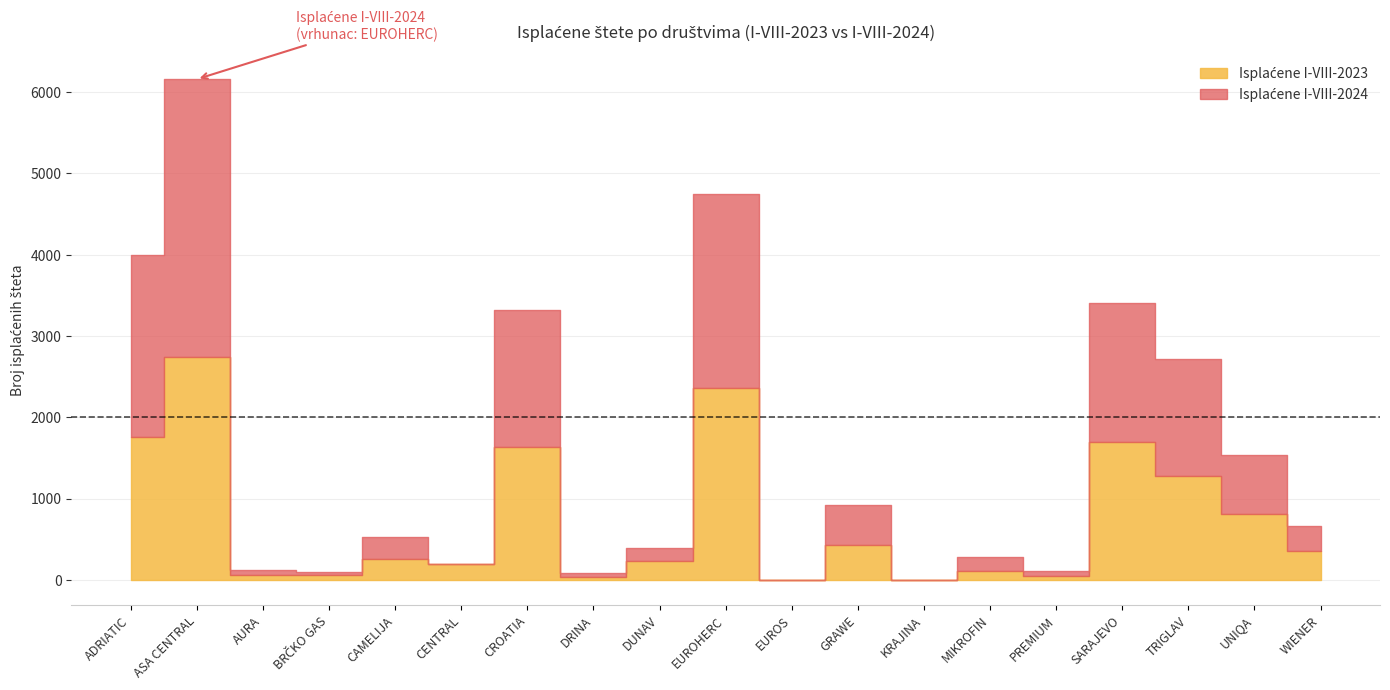

Between DRINA and TRIGLAV, which is larger?

TRIGLAV